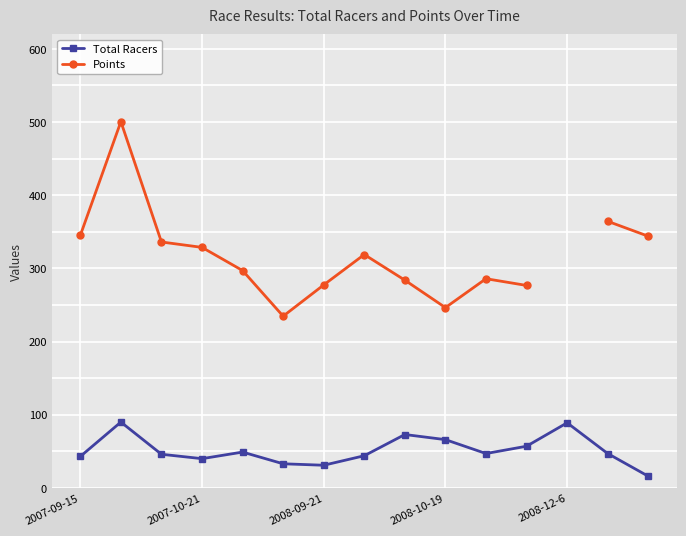

True or false: Points and Total Racers intersect in this chart.

False